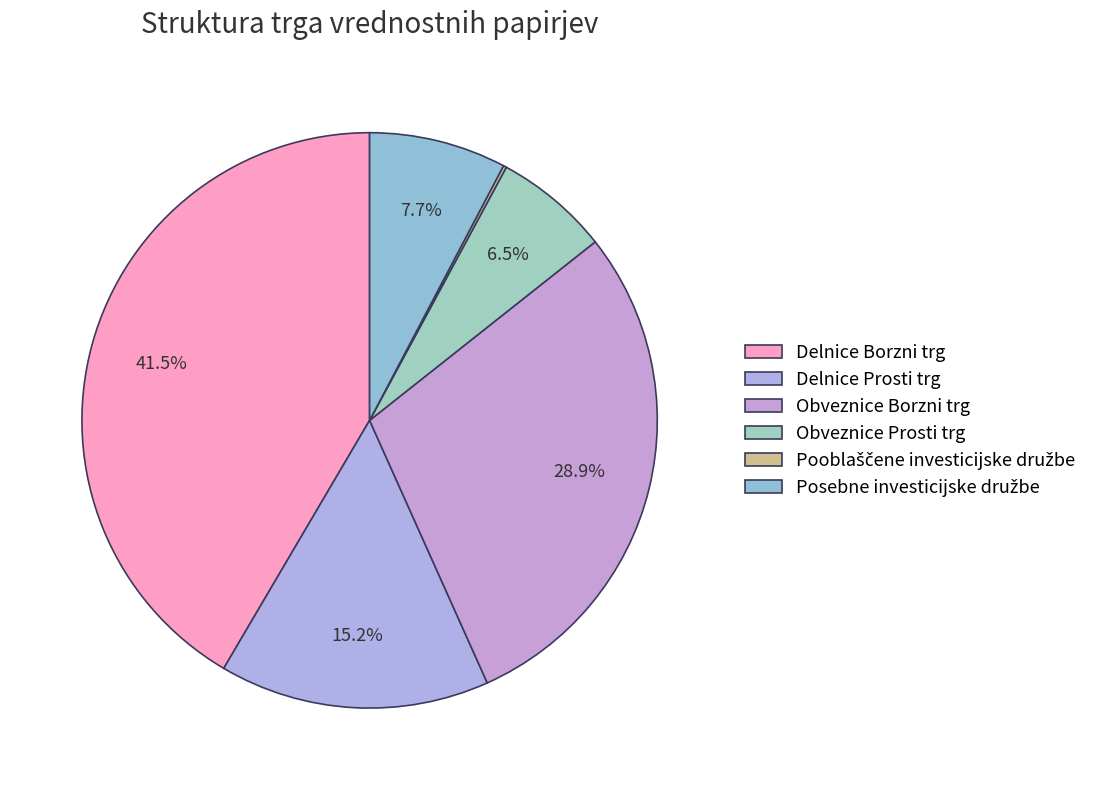

What percentage is NOT represented by Obveznice Prosti trg?

93.5%